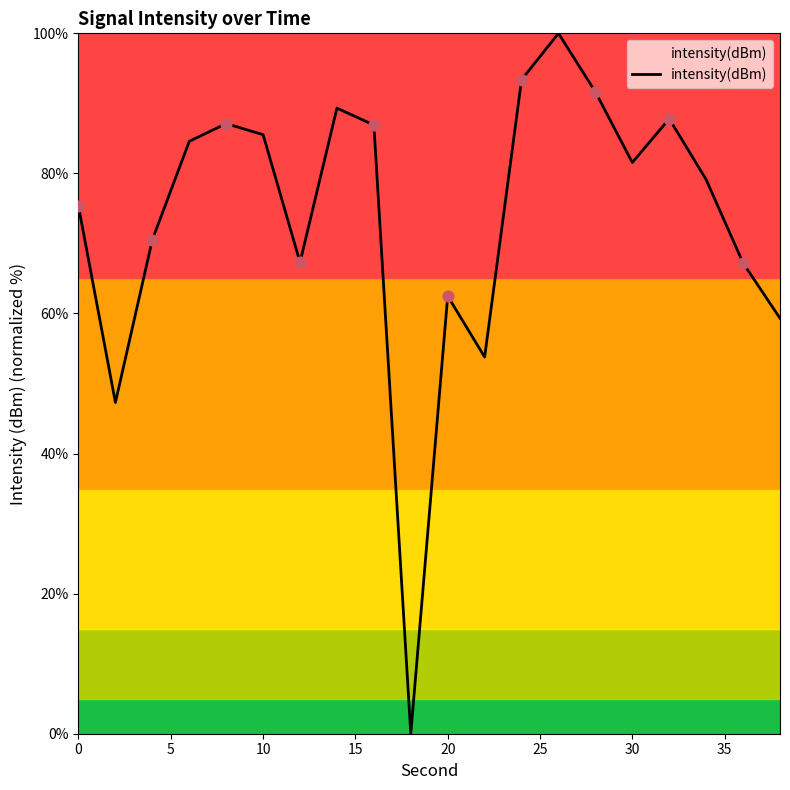

What is the difference between the maximum and minimum values?

100.0